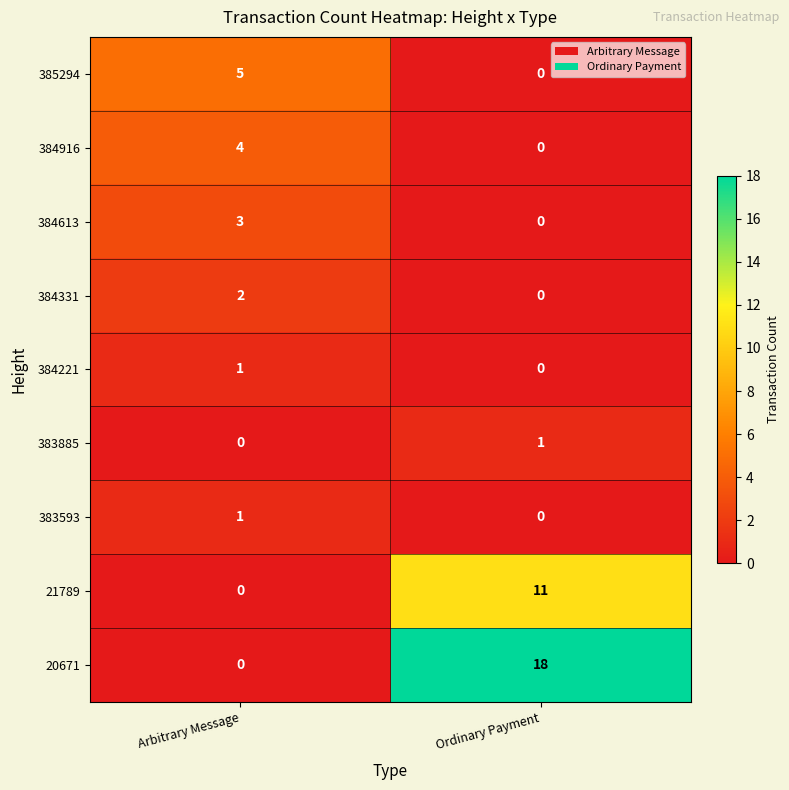

List the labels in order of 383885 value, smallest first.

Arbitrary Message, Ordinary Payment